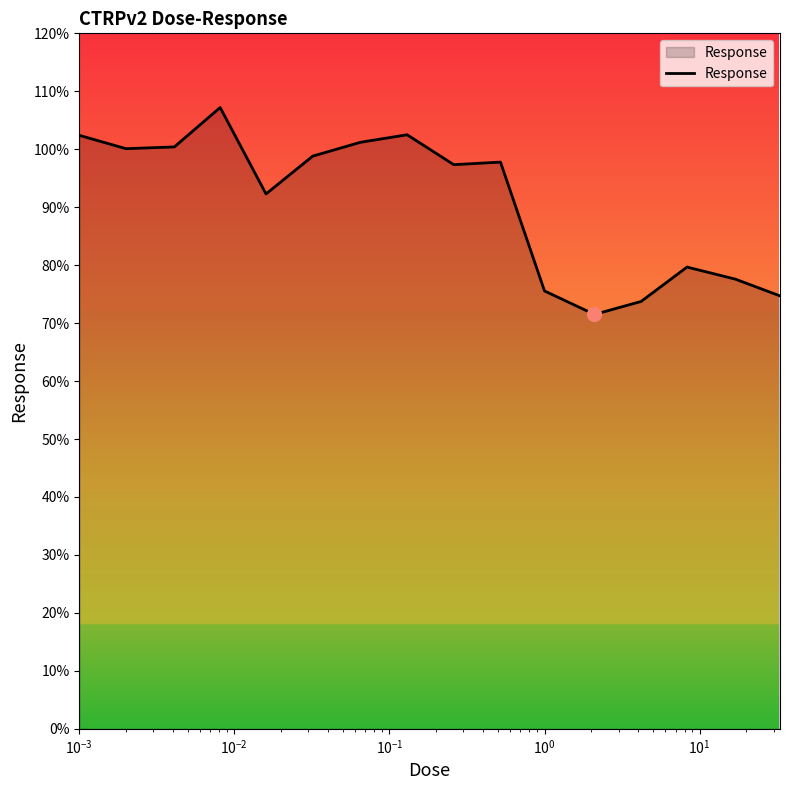

What is the maximum value shown in the chart?

107.2